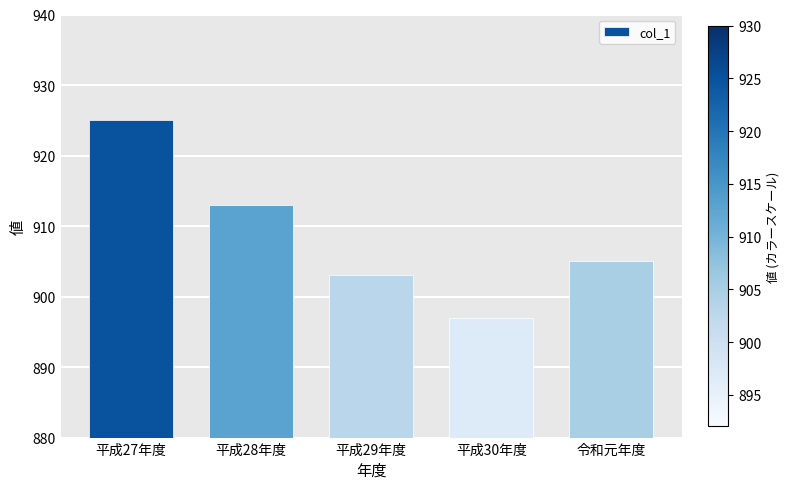

Reading left to right, what are all the values shown in this chart?

925	913	903	897	905